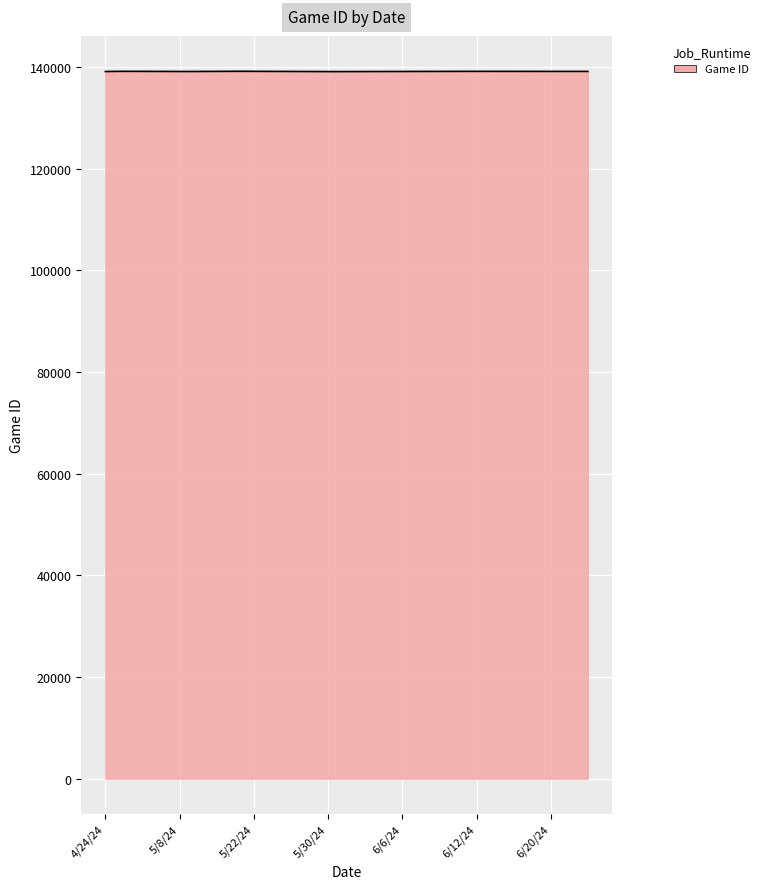

What is the maximum value shown in the chart?

139177.6